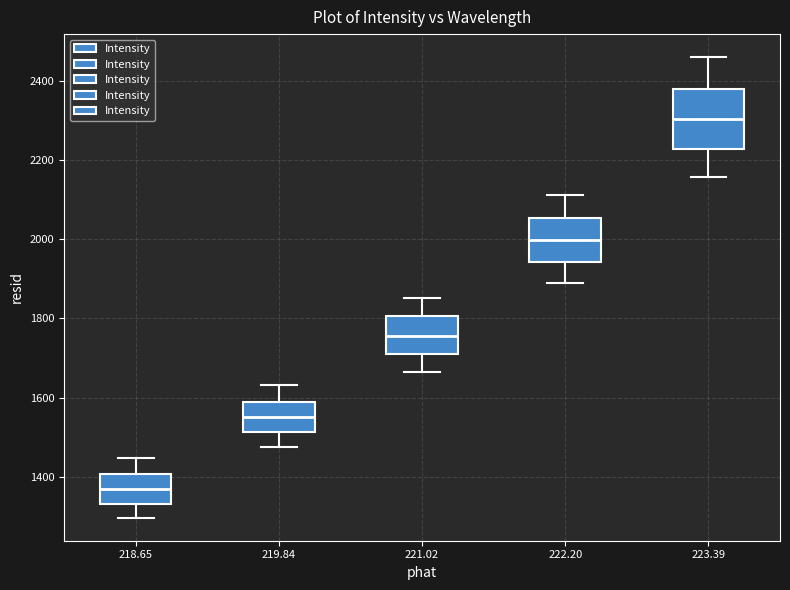

Reading left to right, transcribe this box plot: for each box, give where its median line is, the range the box spans, and where its two whiskers end, as read against the y-axis. The values are not printed on the chart, so give them approximately, as read against the axis.

218.65: median 1380, box 1340 to 1400, whiskers 1300 to 1440
219.84: median 1560, box 1520 to 1580, whiskers 1480 to 1640
221.02: median 1760, box 1720 to 1800, whiskers 1660 to 1860
222.20: median 2000, box 1940 to 2060, whiskers 1880 to 2120
223.39: median 2300, box 2220 to 2380, whiskers 2160 to 2460